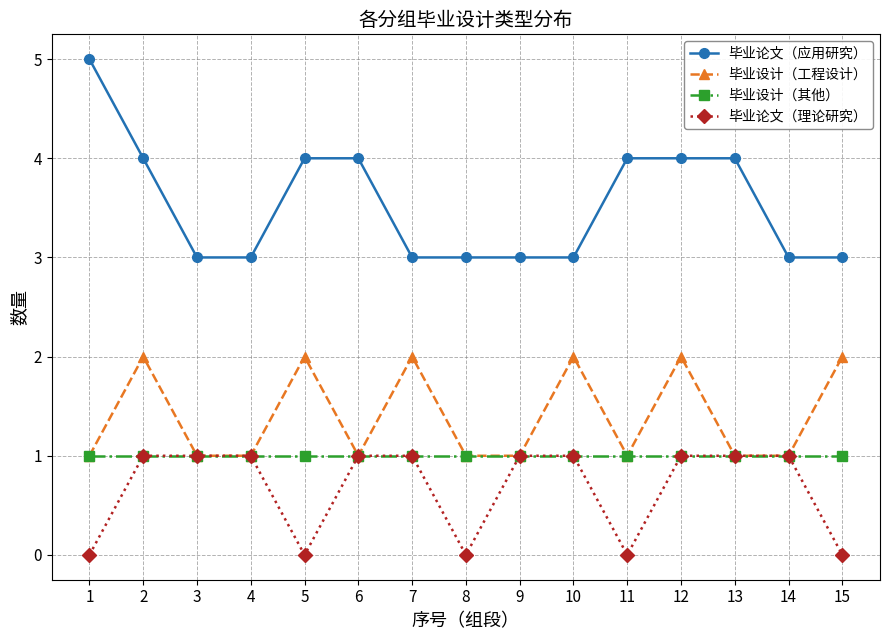

How many values in the 毕业论文（理论研究） series are below 1?

5